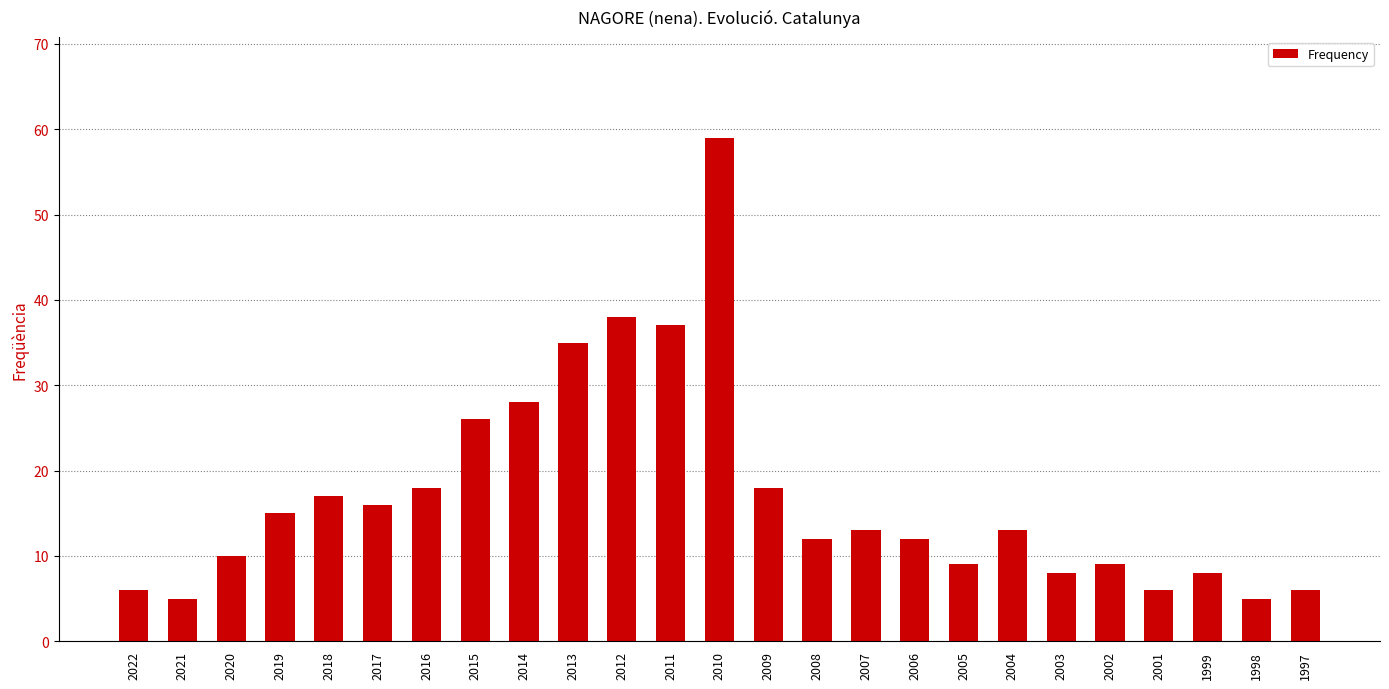

What is the sum of the values at 2008 and 2015?

38